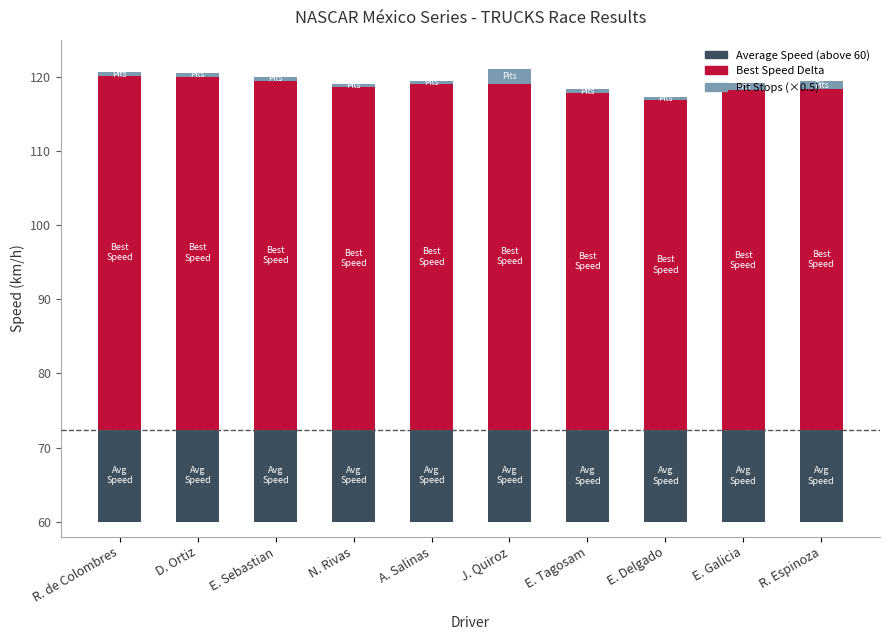

At E. Tagosam, list the series in order from largest to smallest.

Best Speed Delta, Average Speed (above 60), Pit Stops (×0.5)